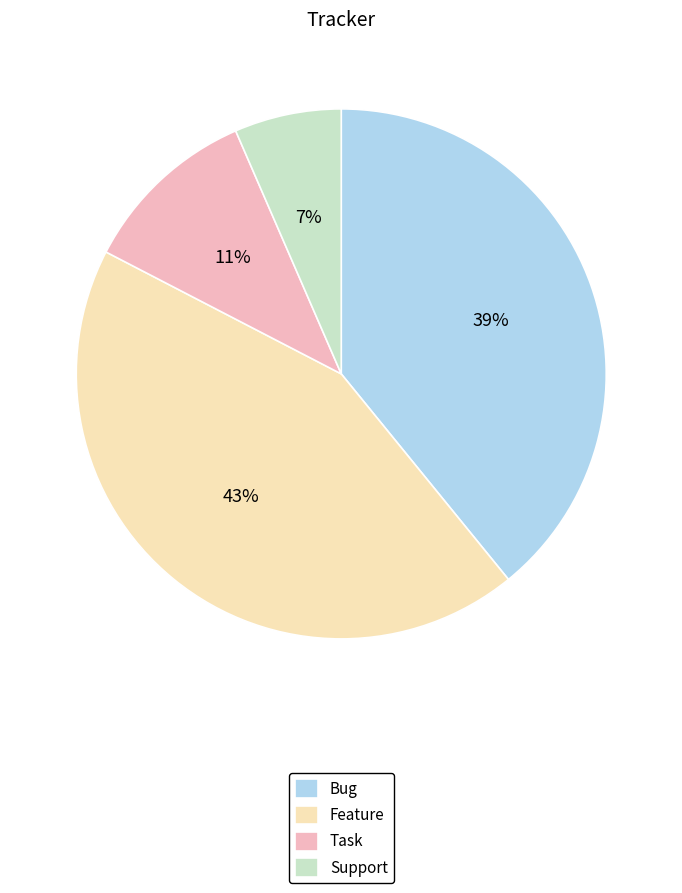

What is the largest slice in the pie chart?

Feature